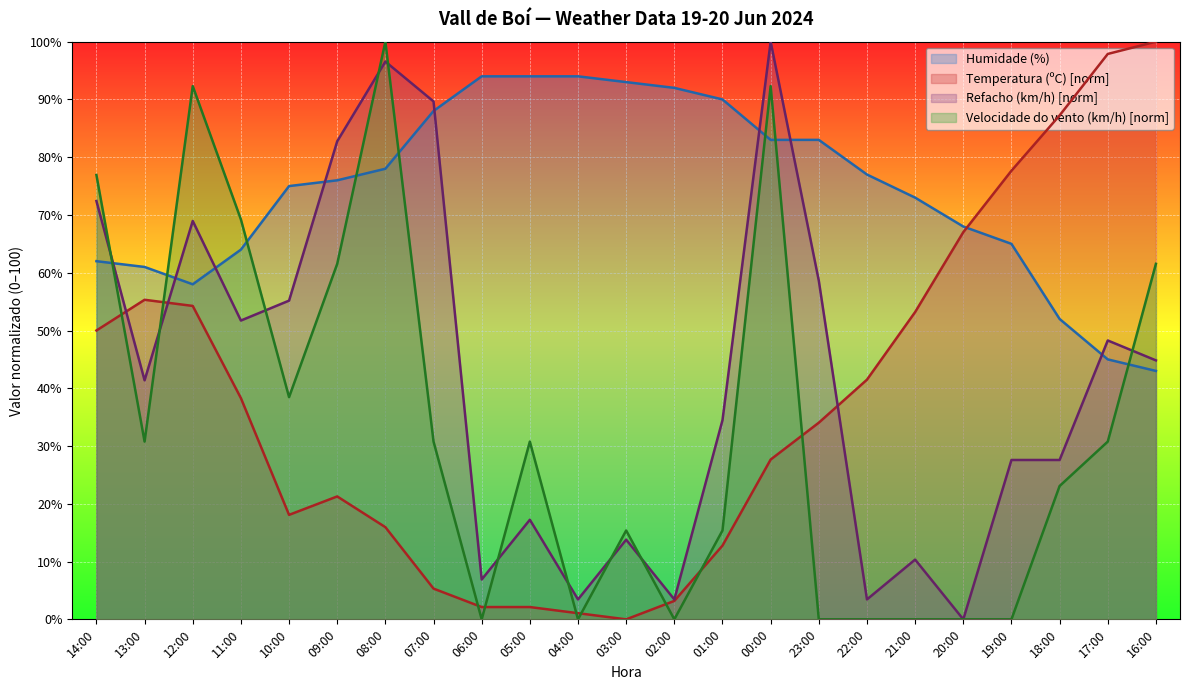

Is the value of Velocidade do vento (km/h) at 06:00 greater than the value of Humidade (%) at 03:00?

No